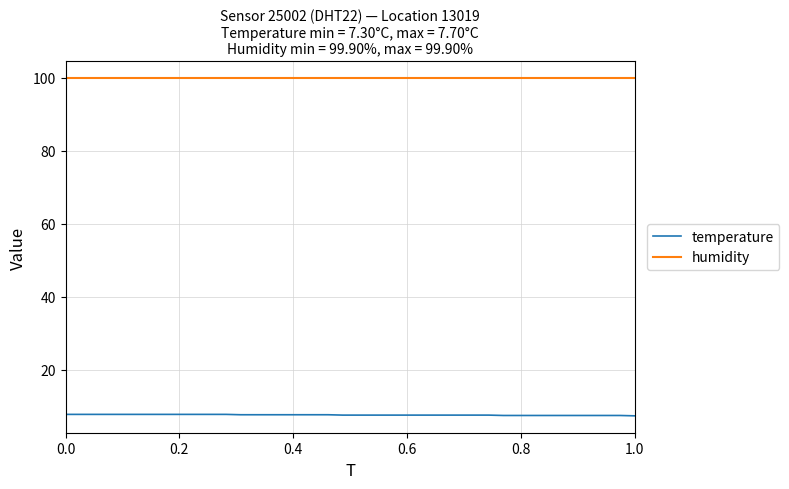

What is the difference between the maximum and minimum values in the temperature series?

0.4